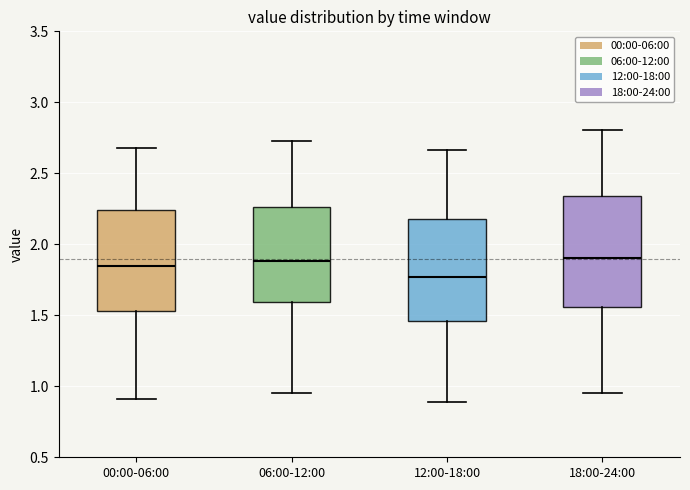

Reading left to right, read every box against the y-axis: the position of its median line, the range the box covers, and the ends of its whiskers. The values are not printed on the chart, so give them approximately, as read against the axis.

00:00-06:00: median 1.85, box 1.55 to 2.25, whiskers 0.90 to 2.70
06:00-12:00: median 1.90, box 1.60 to 2.25, whiskers 0.95 to 2.75
12:00-18:00: median 1.75, box 1.45 to 2.20, whiskers 0.90 to 2.65
18:00-24:00: median 1.90, box 1.55 to 2.35, whiskers 0.95 to 2.80